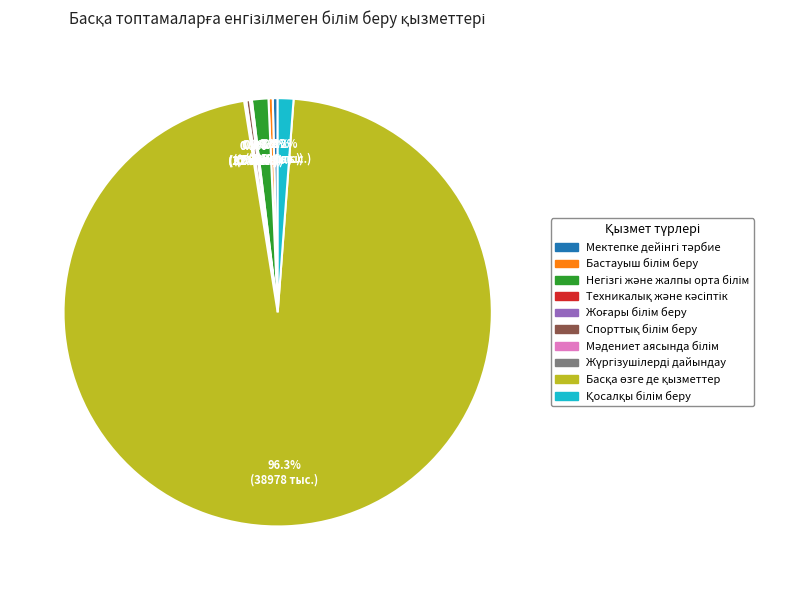

Is there any slice that represents more than half of the pie?

Yes